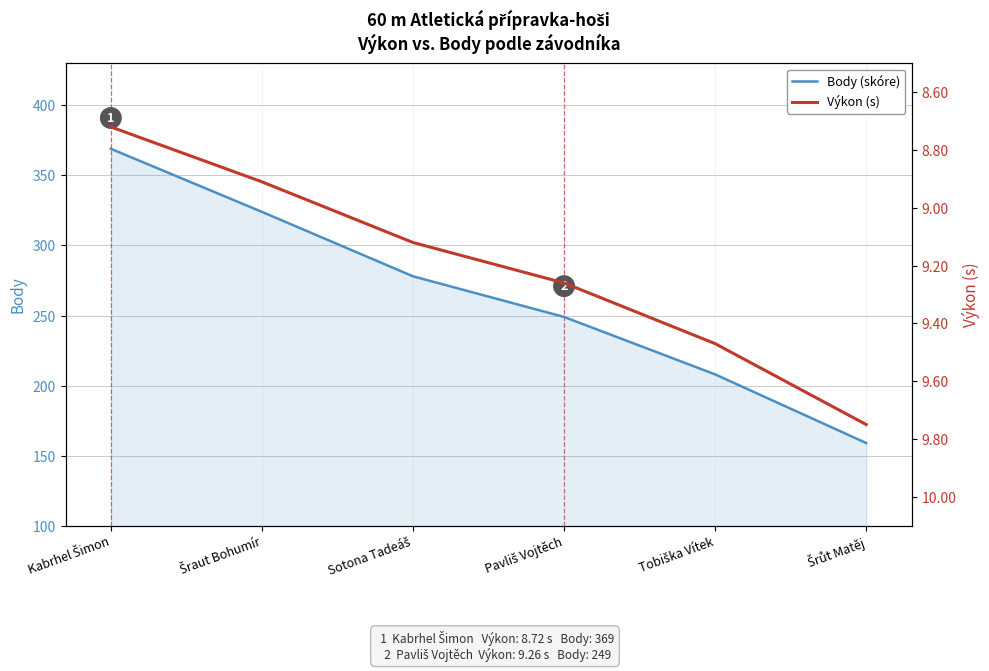

How many lines are shown in the chart?

2